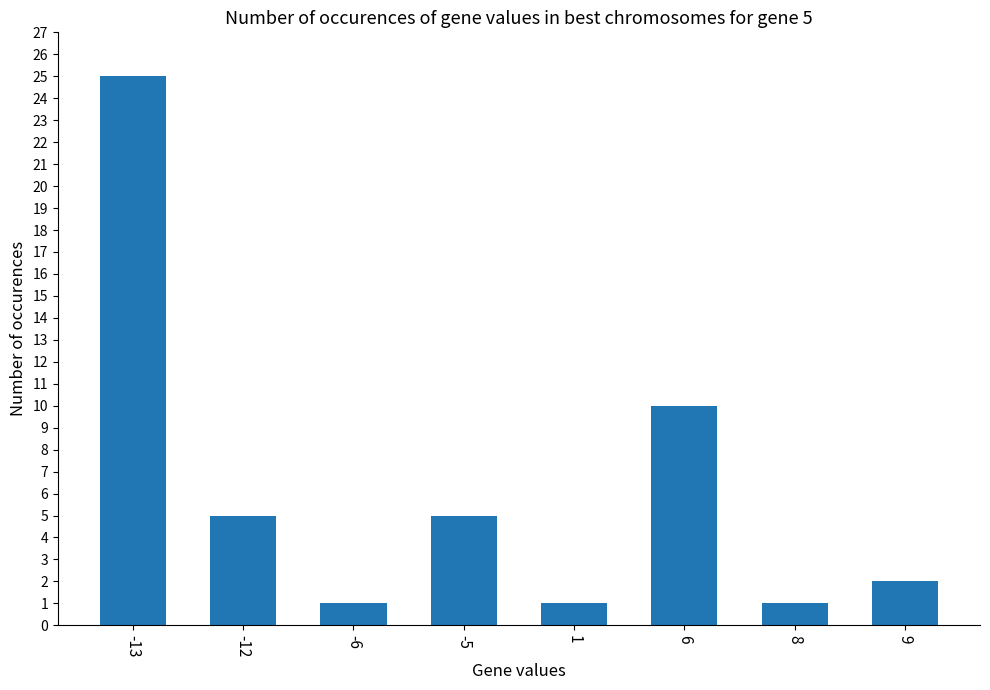

What is the sum of all values?

50